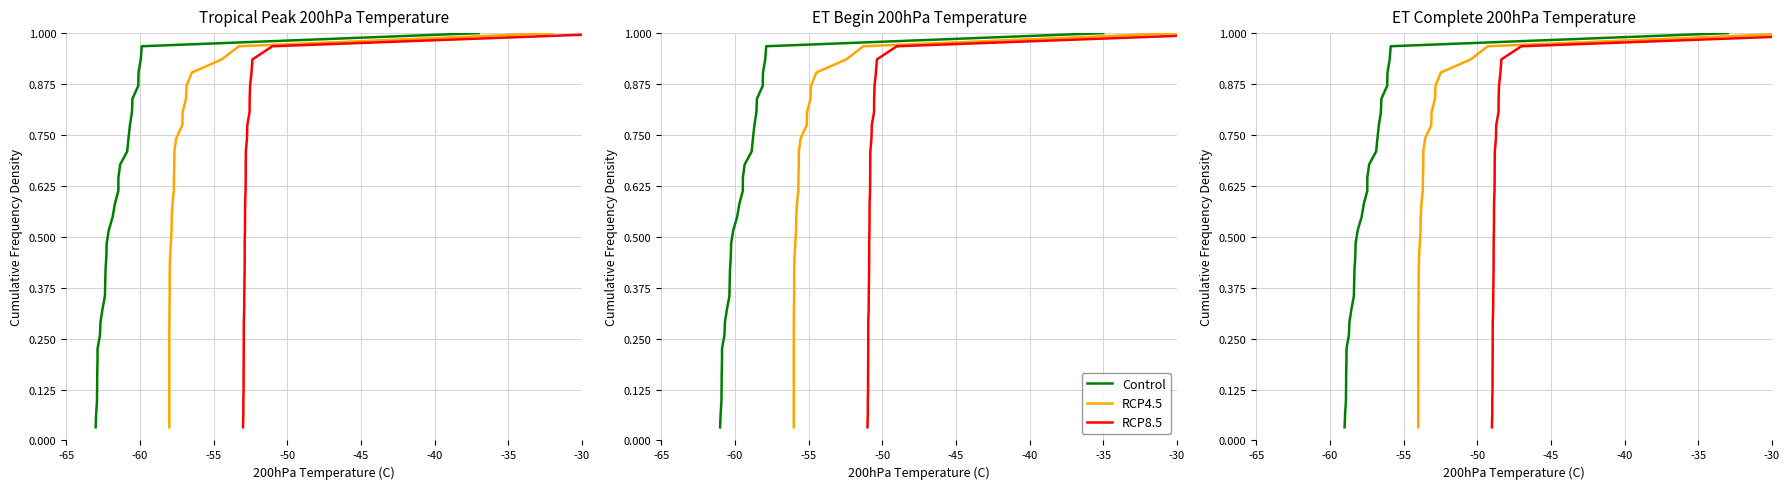

Between 16 and 14, which is larger?

16